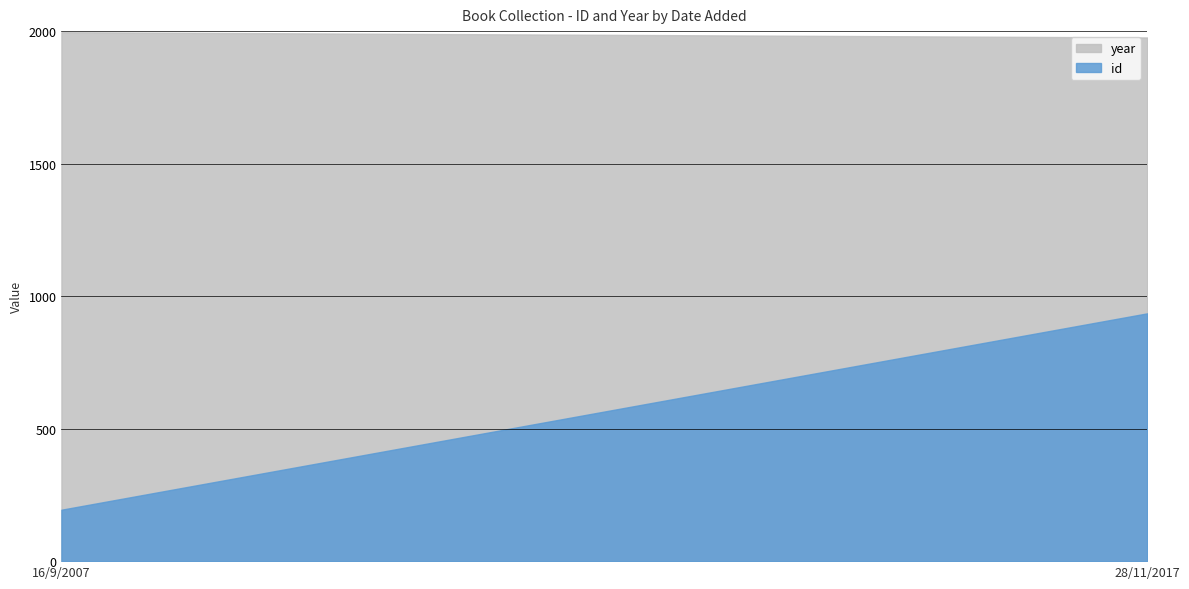

What is the label of the 1st point from the left?

16/9/2007